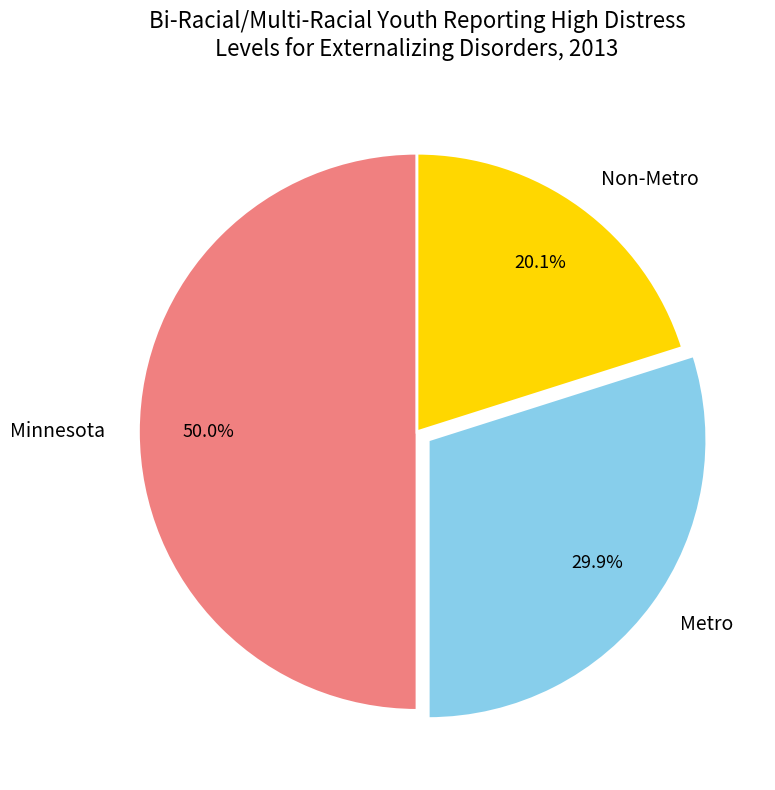

What is the largest slice in the pie chart?

Minnesota